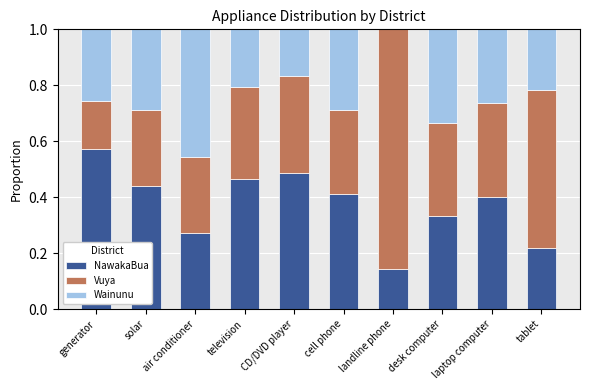

What is the total value across all series at generator?

1.0